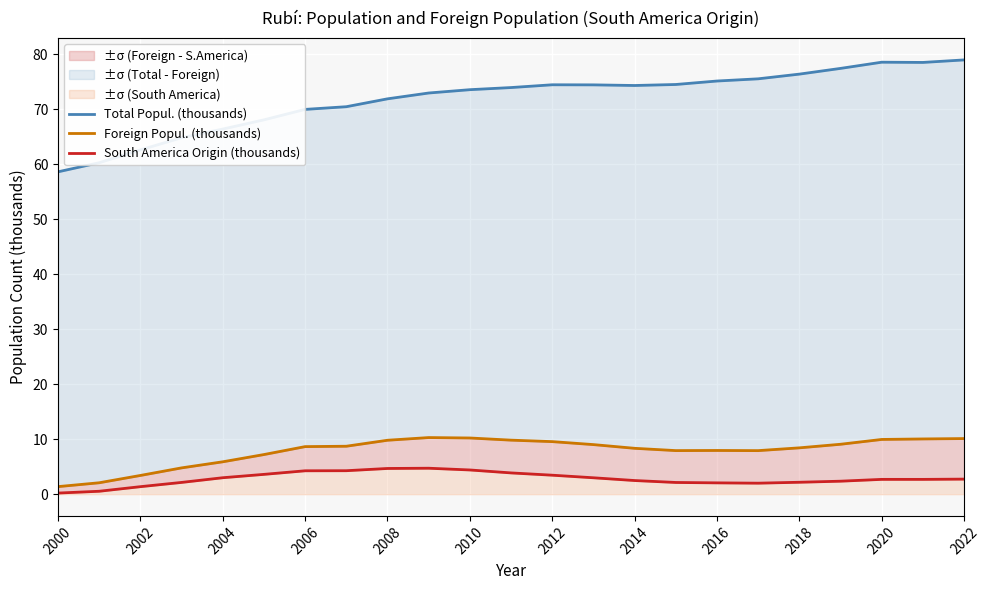

Rank the series by their maximum value, from lowest to highest.

South America Origin (thousands), Foreign Popul. (thousands), Total Popul. (thousands)